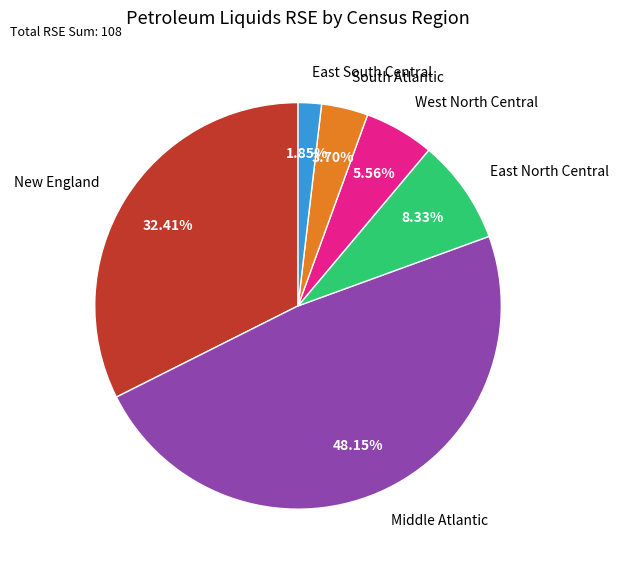

Is there a majority slice in this chart?

No